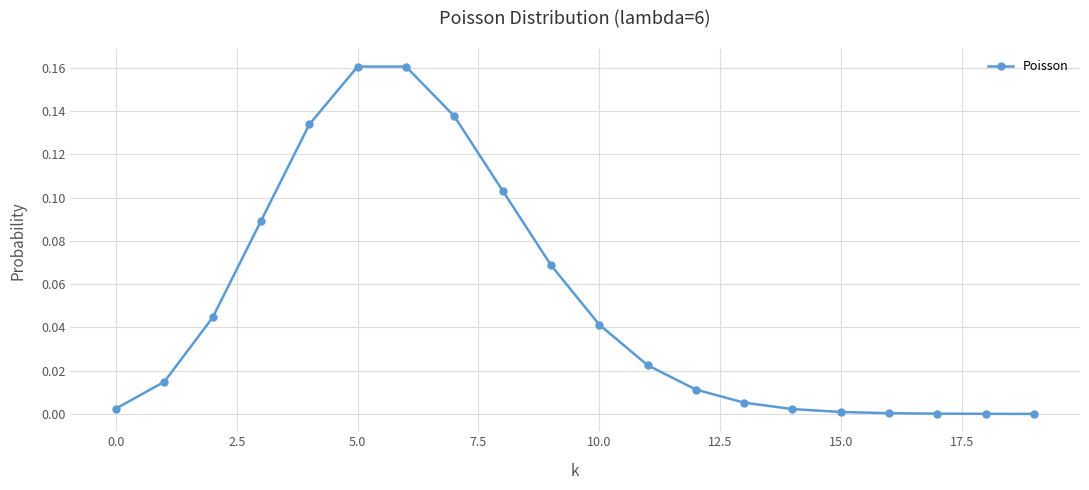

How many series are shown in this chart?

1